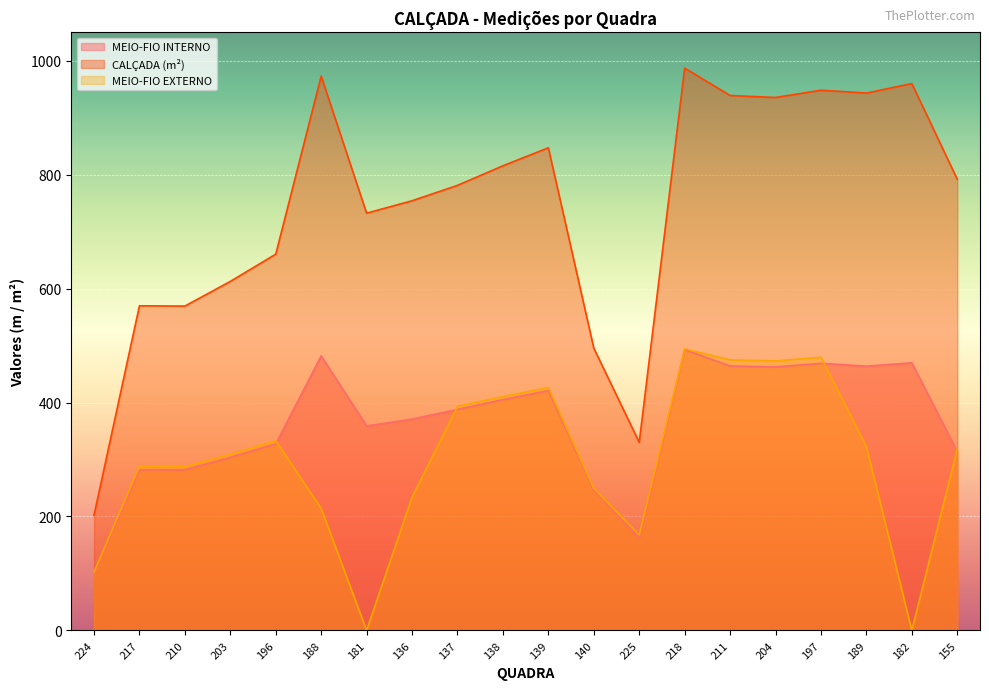

How many lines are shown in the chart?

3